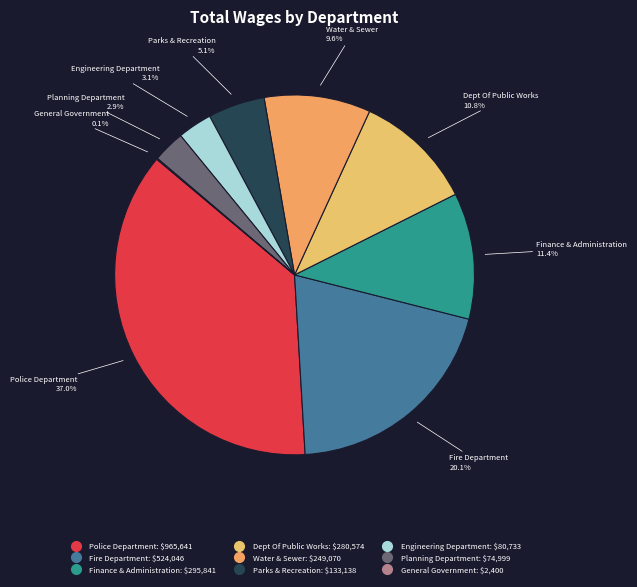

Which slice is the largest?

Police Department